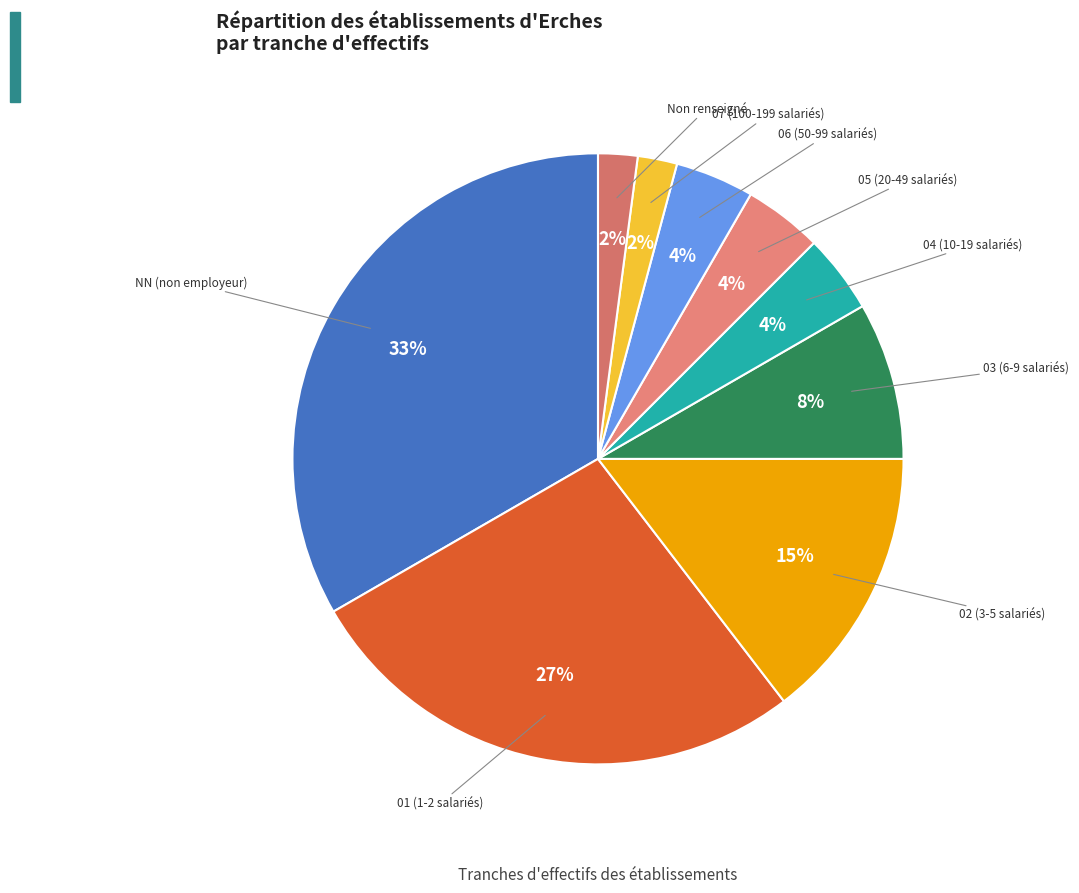

Count the number of slices in the pie.

9